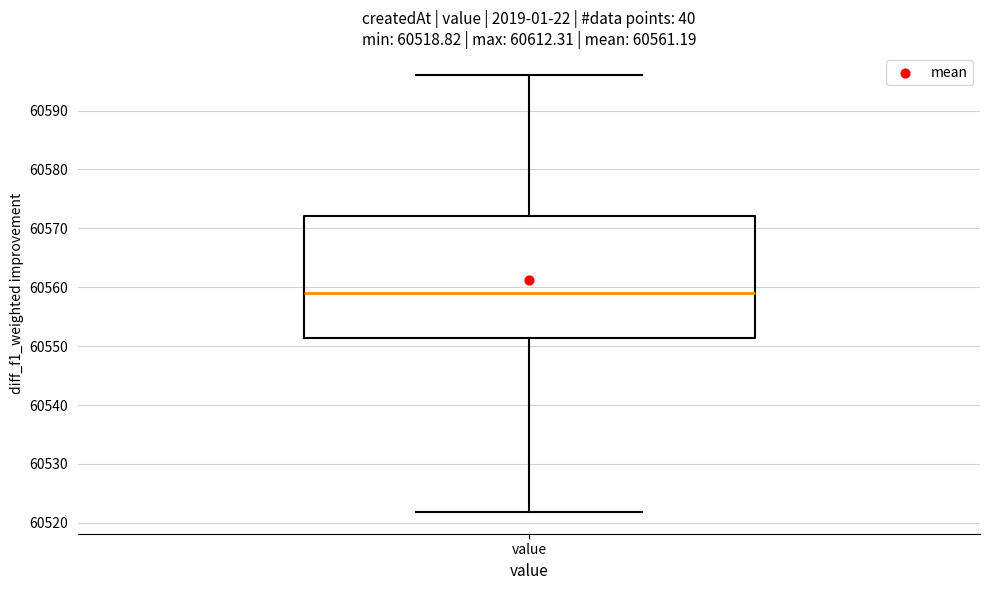

Where does the upper whisker of the box for value end on the y-axis? The values are not printed on the chart, so give them approximately, as read against the axis.

60596